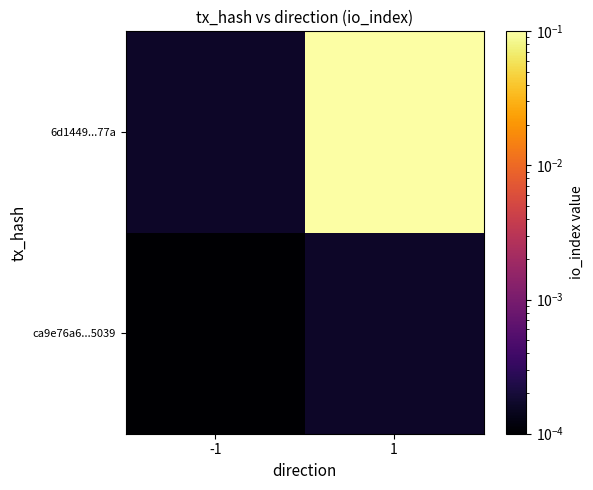

How many distinct data groups are displayed?

2